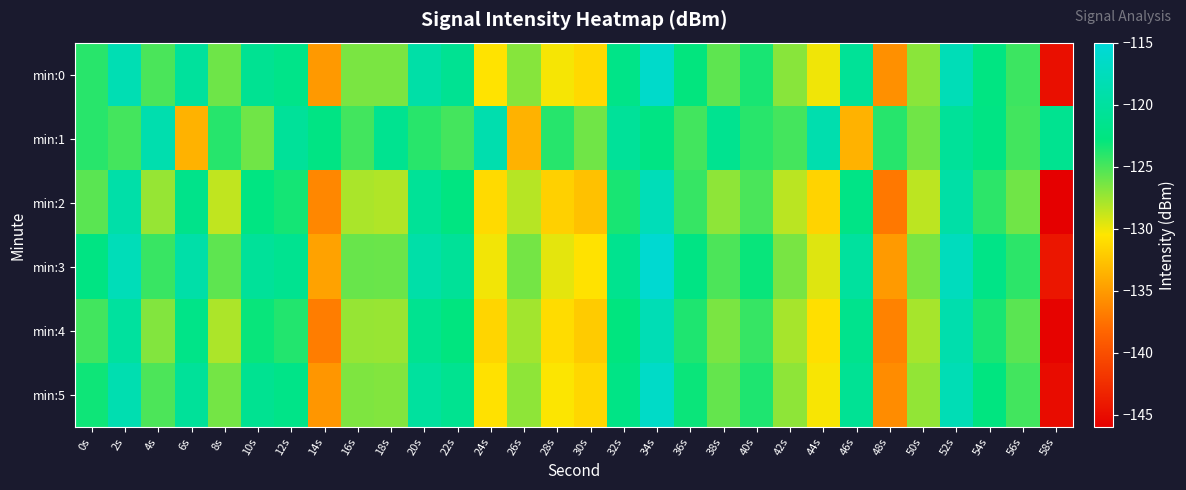

Reading left to right, what are all the values shown in this chart?

min:0: 0s=-124.0	2s=-118.3	4s=-125.0	6s=-120.2	8s=-126.1	10s=-121.1	12s=-121.9	14s=-135.1	16s=-126.4	18s=-126.5	20s=-119.2	22s=-121.1	24s=-130.6	26s=-126.9	28s=-130.2	30s=-131.2	32s=-122.0	34s=-116.2	36s=-122.9	38s=-125.6	40s=-123.5	42s=-126.9	44s=-130.1	46s=-120.7	48s=-135.7	50s=-127.0	52s=-117.9	54s=-122.6	56s=-124.6	58s=-144.8
min:1: 0s=-124.0	2s=-124.8	4s=-118.7	6s=-133.6	8s=-123.9	10s=-126.2	12s=-120.5	14s=-122.3	16s=-124.8	18s=-121.3	20s=-124.0	22s=-124.8	24s=-118.7	26s=-133.6	28s=-123.9	30s=-126.2	32s=-120.5	34s=-122.3	36s=-124.8	38s=-121.3	40s=-124.0	42s=-124.8	44s=-118.7	46s=-133.6	48s=-123.9	50s=-126.2	52s=-120.5	54s=-122.3	56s=-124.8	58s=-121.3
min:2: 0s=-125.5	2s=-119.2	4s=-127.3	6s=-121.8	8s=-128.6	10s=-122.5	12s=-123.4	14s=-136.2	16s=-127.9	18s=-128.1	20s=-120.7	22s=-122.6	24s=-131.2	26s=-128.3	28s=-131.8	30s=-132.7	32s=-123.5	34s=-117.8	36s=-124.4	38s=-127.1	40s=-125.0	42s=-128.4	44s=-131.6	46s=-122.2	48s=-137.1	50s=-128.5	52s=-119.4	54s=-124.1	56s=-126.2	58s=-146.3
min:3: 0s=-122.4	2s=-117.8	4s=-124.5	6s=-119.2	8s=-125.6	10s=-120.5	12s=-121.3	14s=-134.6	16s=-125.9	18s=-126.0	20s=-119.2	22s=-120.6	24s=-130.1	26s=-126.3	28s=-129.7	30s=-130.7	32s=-121.4	34s=-115.7	36s=-122.3	38s=-125.1	40s=-123.0	42s=-126.4	44s=-129.5	46s=-120.1	48s=-135.1	50s=-126.5	52s=-117.4	54s=-122.1	56s=-124.1	58s=-144.3
min:4: 0s=-124.8	2s=-120.1	4s=-126.7	6s=-122.0	8s=-128.0	10s=-123.0	12s=-123.8	14s=-136.8	16s=-127.3	18s=-127.4	20s=-121.3	22s=-122.8	24s=-131.5	26s=-127.7	28s=-131.1	30s=-132.1	32s=-122.8	34s=-118.1	36s=-123.7	38s=-126.5	40s=-124.4	42s=-127.8	44s=-130.9	46s=-121.5	48s=-136.5	50s=-127.8	52s=-118.8	54s=-123.5	56s=-125.5	58s=-145.7
min:5: 0s=-123.2	2s=-118.5	4s=-125.1	6s=-120.5	8s=-126.3	10s=-121.2	12s=-122.0	14s=-135.3	16s=-126.6	18s=-126.7	20s=-120.1	22s=-121.3	24s=-130.8	26s=-127.1	28s=-130.4	30s=-131.4	32s=-122.2	34s=-116.5	36s=-123.1	38s=-125.8	40s=-123.7	42s=-127.1	44s=-130.3	46s=-120.9	48s=-135.9	50s=-127.2	52s=-118.1	54s=-122.7	56s=-124.8	58s=-145.0